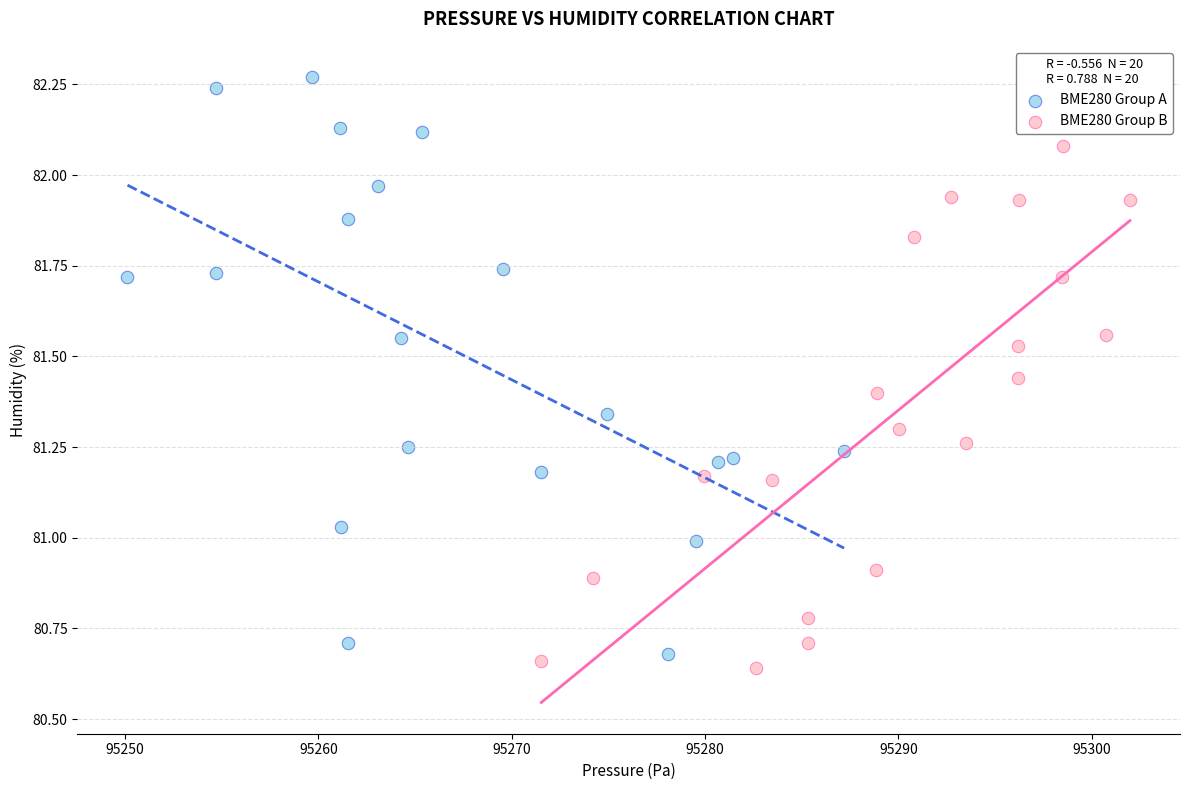

Which series has the largest Y range (max minus min)?

BME280 Group A